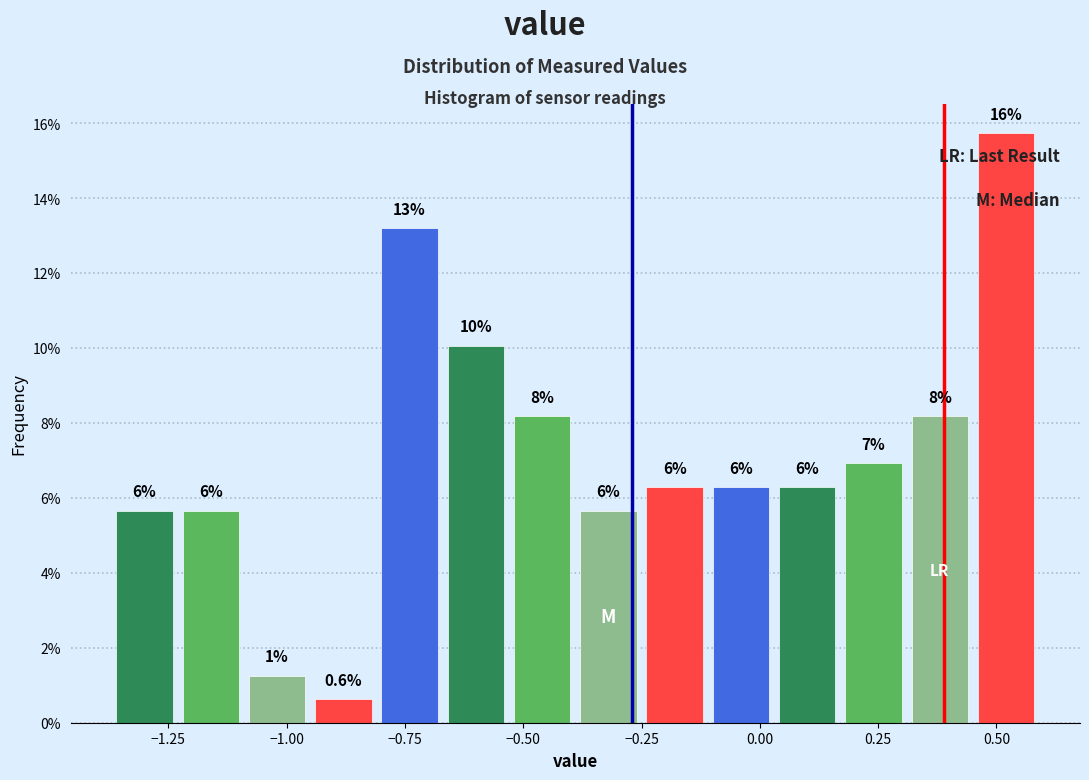

Around what value on the x-axis is the tallest bar? Give the approximate position of its centre, as read against the axis.

0.50